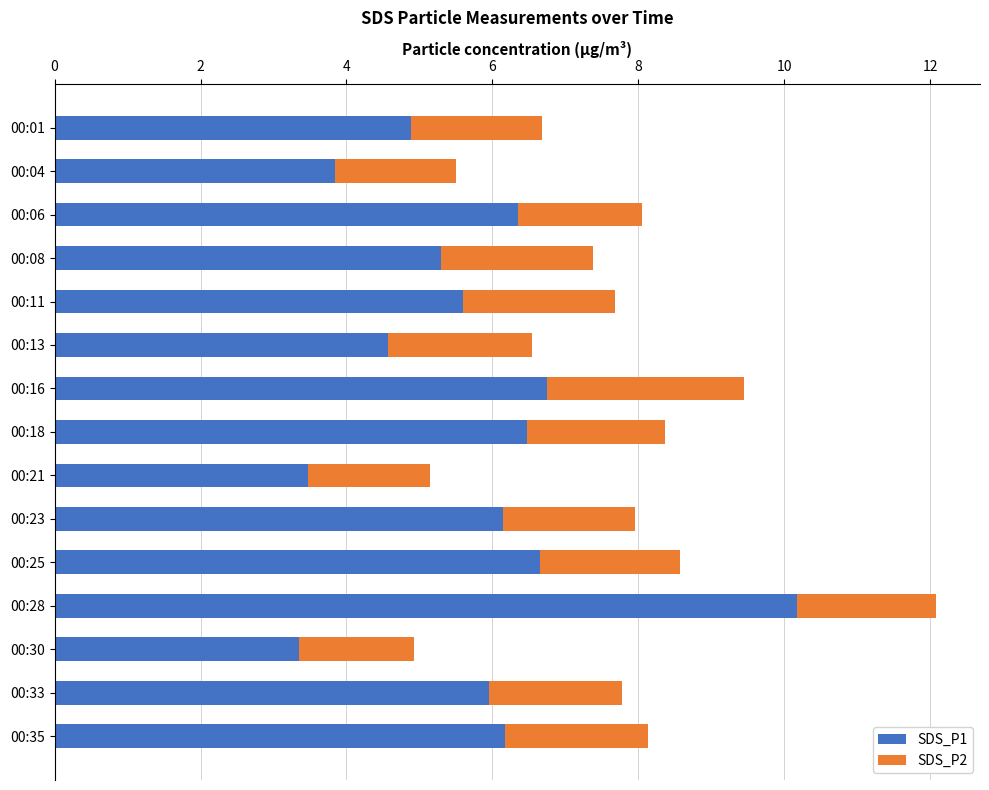

At which category is the sum across all series the highest?

00:28